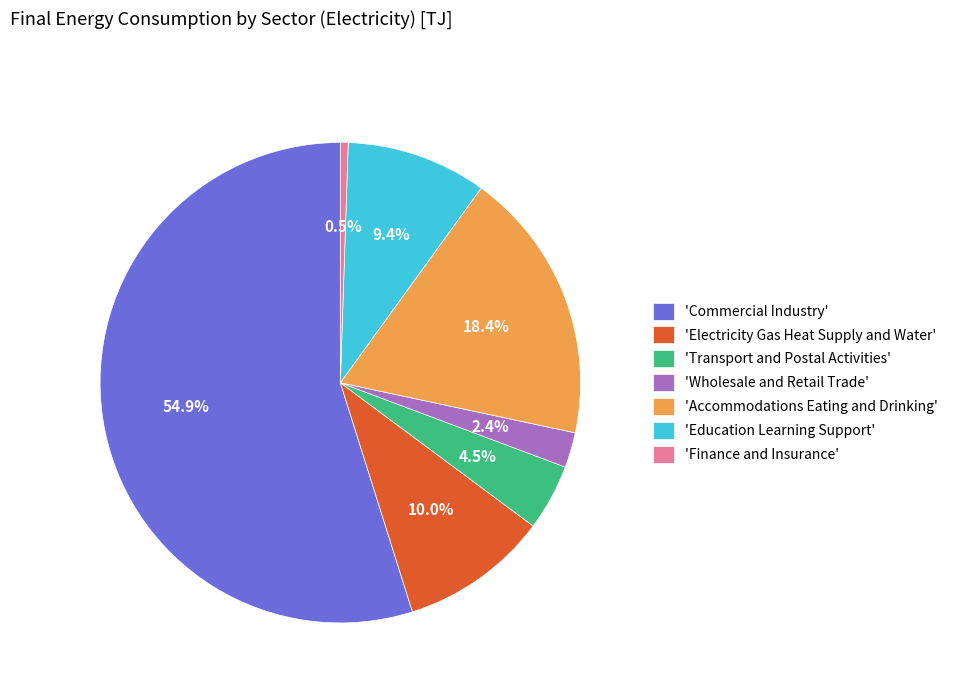

Approximately how many times larger is the value at 'Commercial Industry' compared to 'Accommodations Eating and Drinking'?

3.0